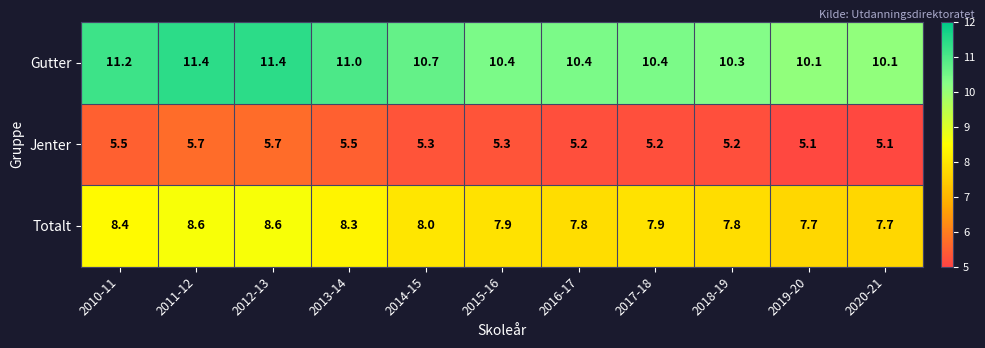

Which series has the largest total across all categories?

Gutter